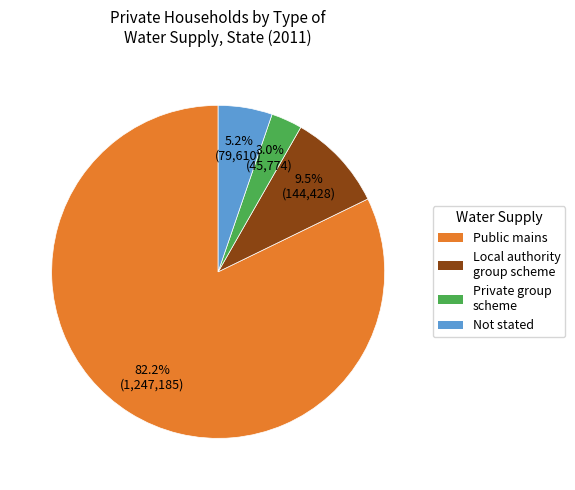

Rank the categories by value from lowest to highest.

Private group scheme, Not stated, Local authority group scheme, Public mains